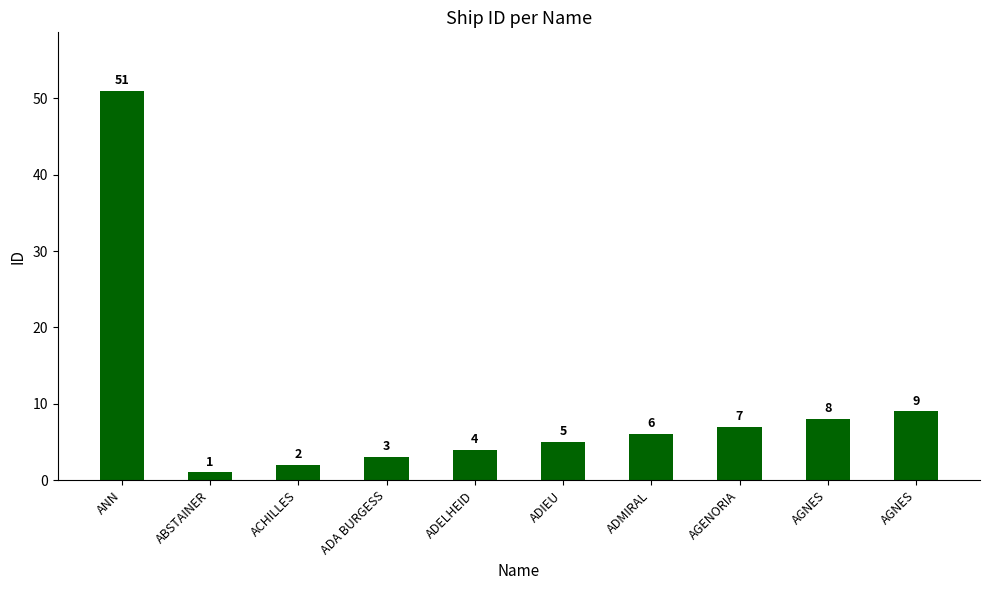

What is the ratio of the value at ADELHEID to the value at ANN?

0.1